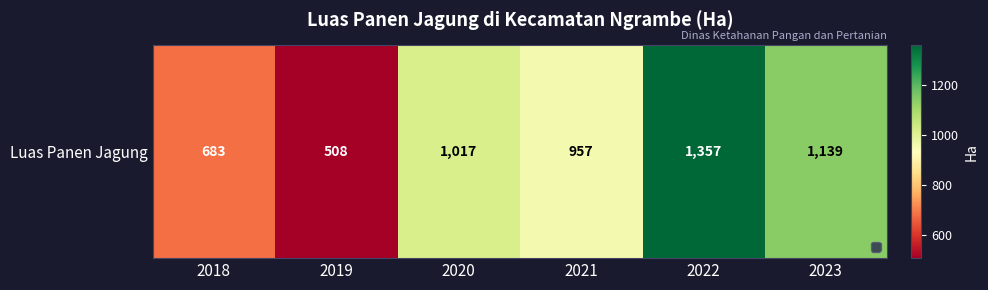

Rank the categories by value from highest to lowest.

2022, 2023, 2020, 2021, 2018, 2019